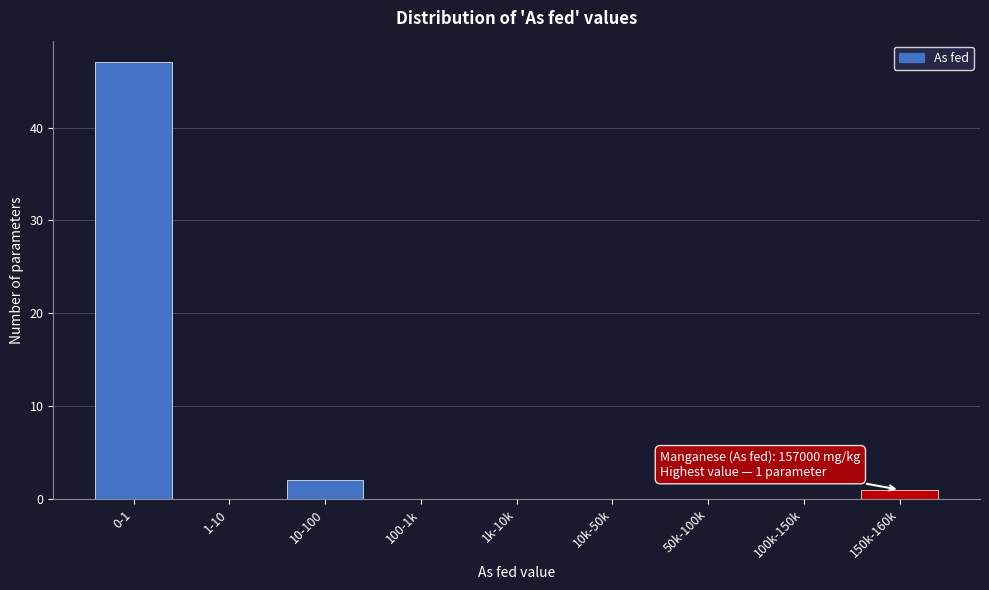

Reading left to right, what are all the values shown in this chart?

0-1=47	1-10=0	10-100=2	100-1k=0	1k-10k=0	10k-50k=0	50k-100k=0	100k-150k=0	150k-160k=1